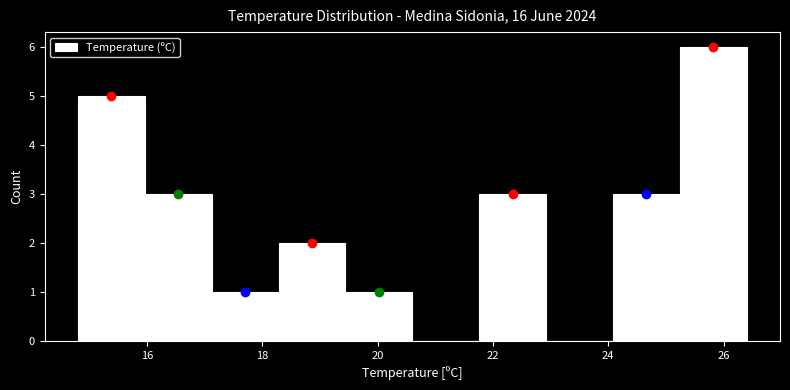

Over which range of the x-axis is the bar tallest?

25.24 to 26.40